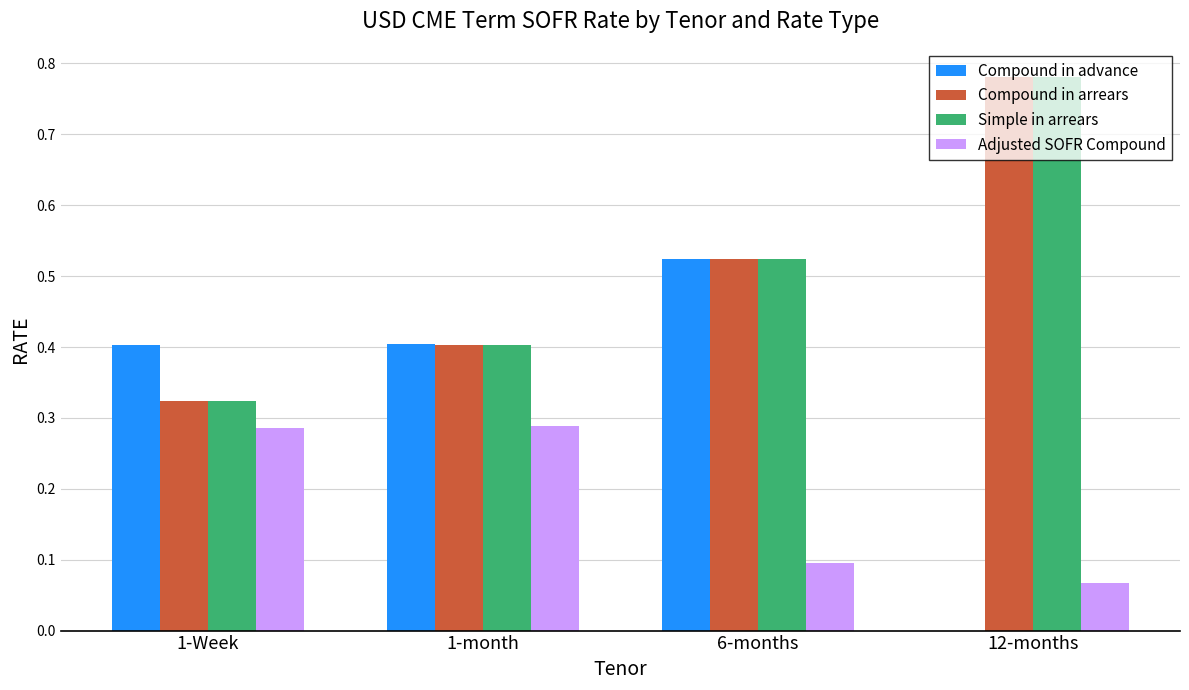

Are the bars horizontal?

No